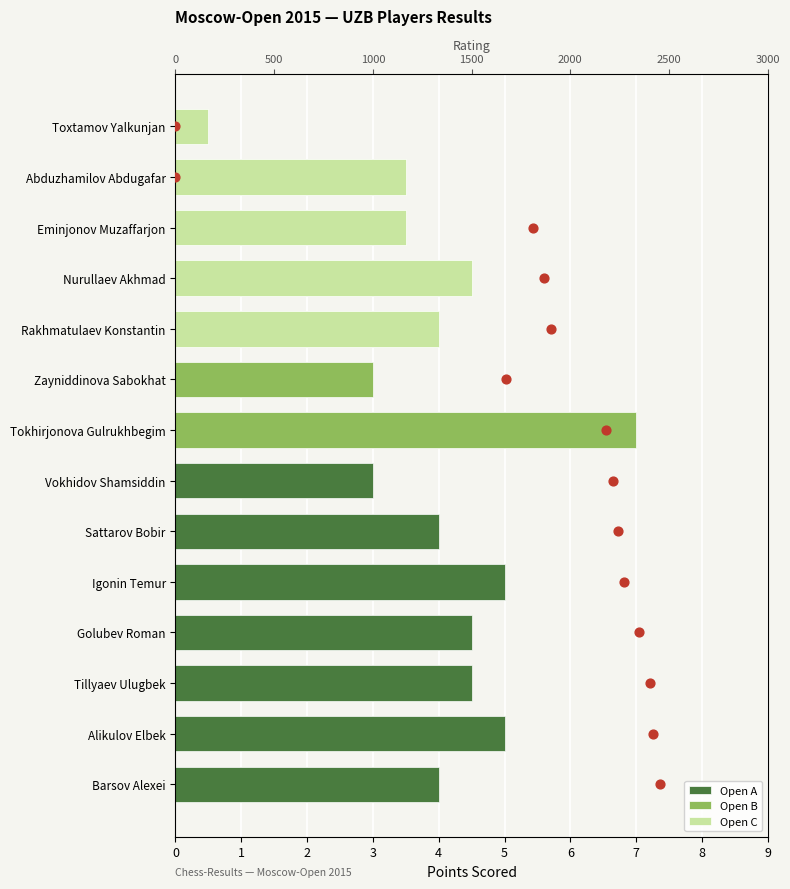

Between Tokhirjonova Gulrukhbegim and Toxtamov Yalkunjan, which is larger?

Tokhirjonova Gulrukhbegim